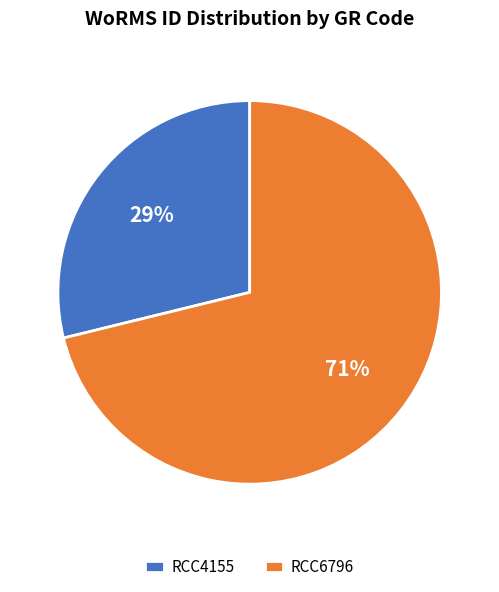

Which category has the biggest portion of the pie?

RCC6796